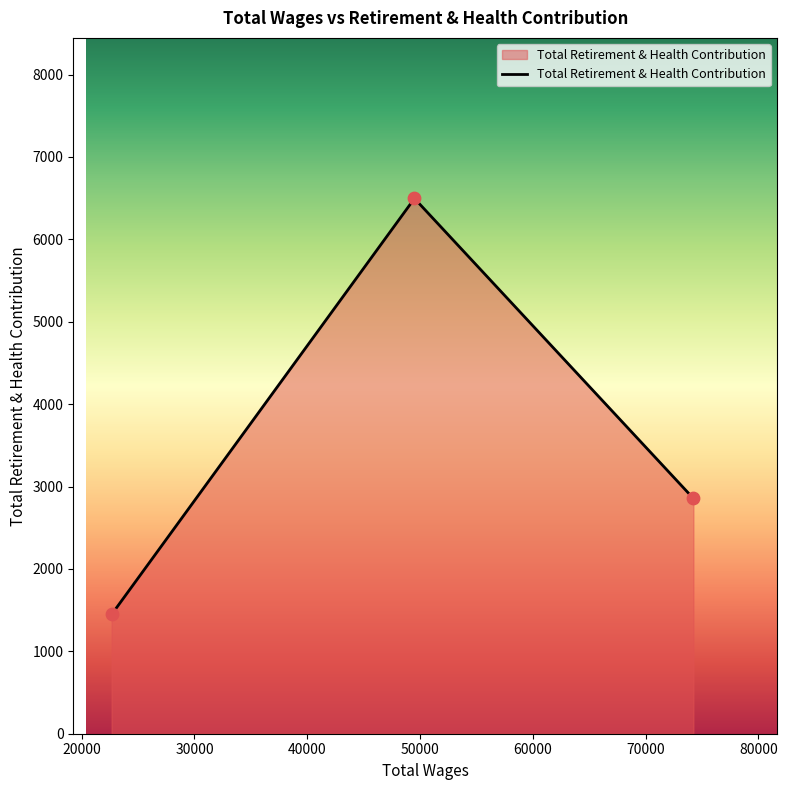

What is the difference between the second highest and minimum values?

1409